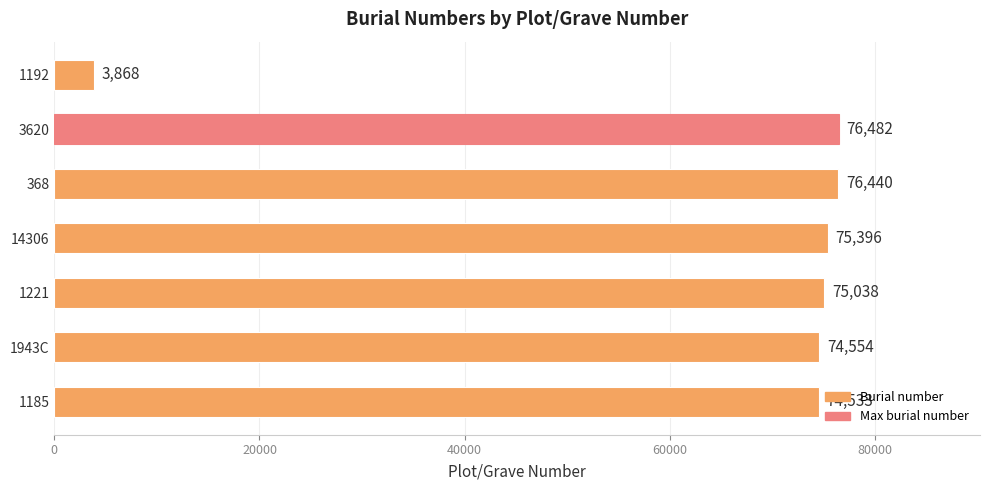

What is the smallest value displayed?

3868